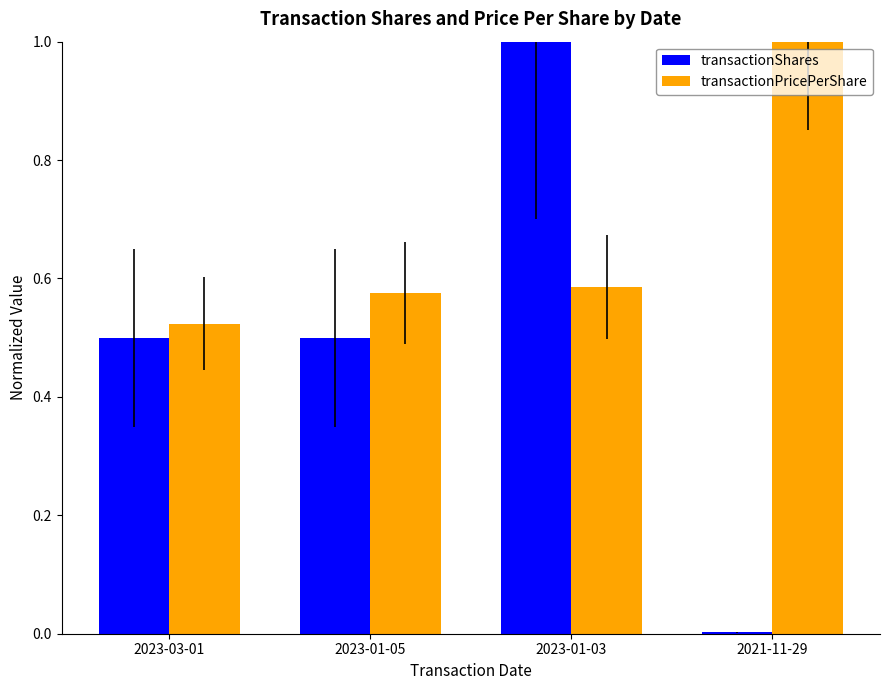

What are all the series names shown in the legend?

transactionShares, transactionPricePerShare